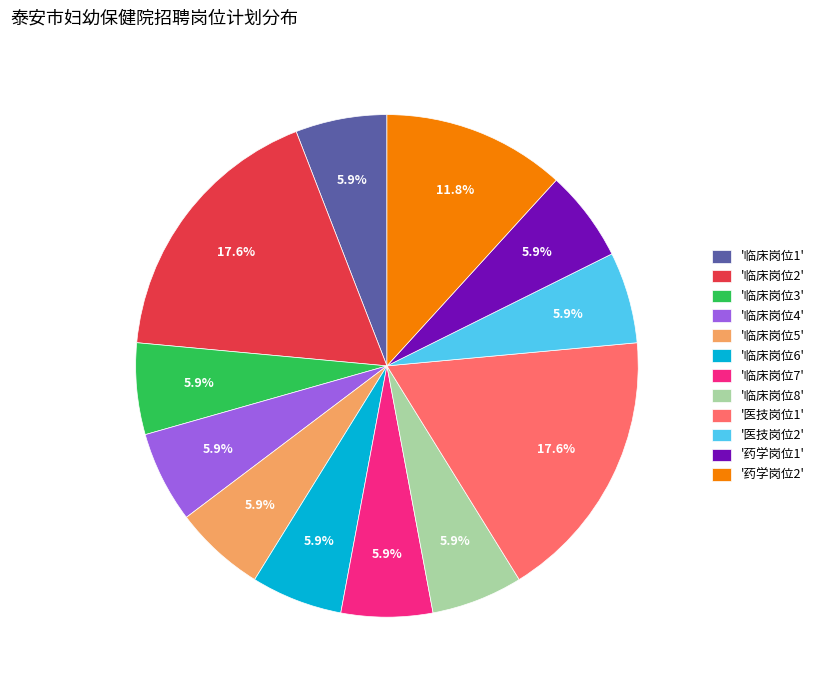

Combined, do '医技岗位1' and '药学岗位2' account for over 50%?

No